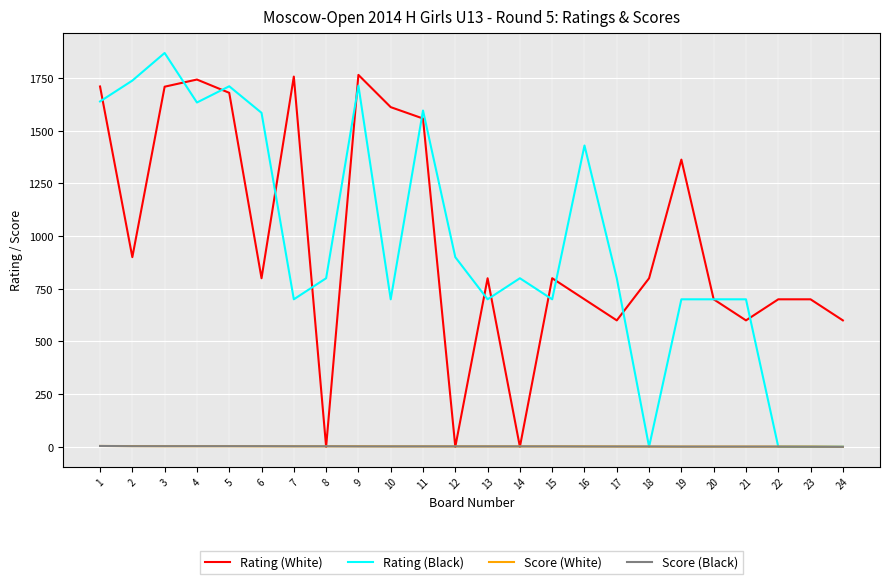

Which series has the largest range (max minus min)?

Rating (Black)